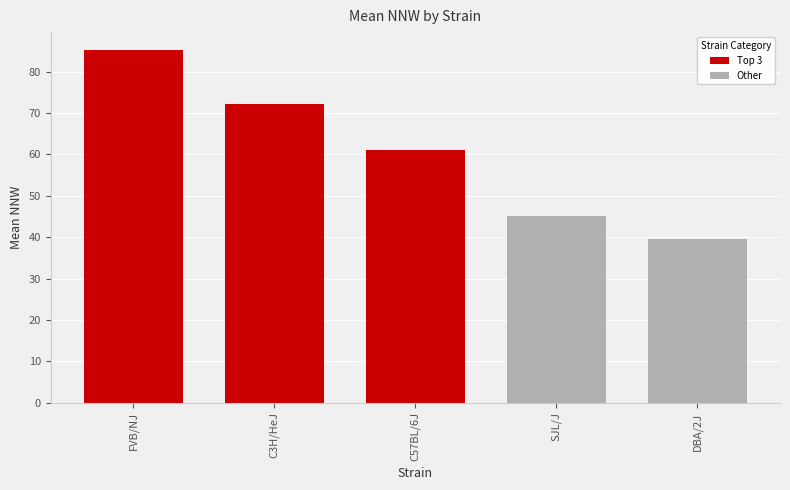

Between C57BL/6J and SJL/J, which is larger?

C57BL/6J